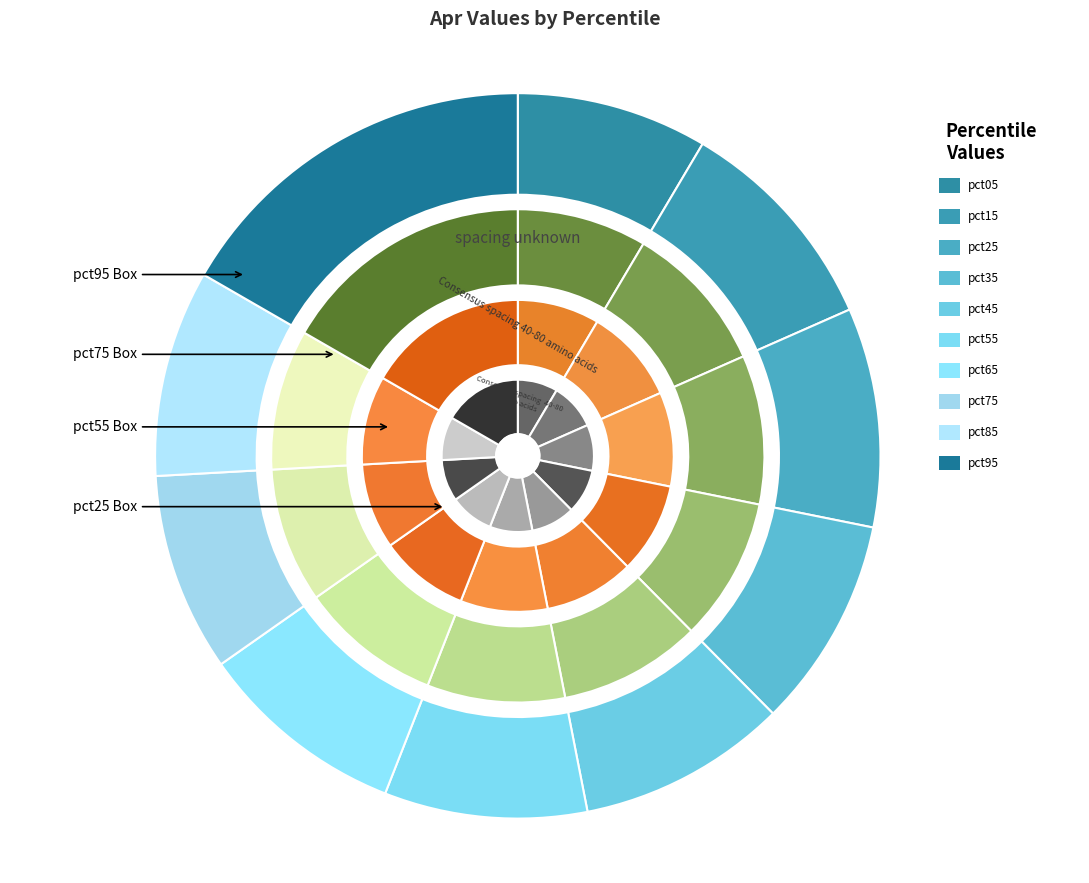

Does pct95 represent more than half of the total?

No